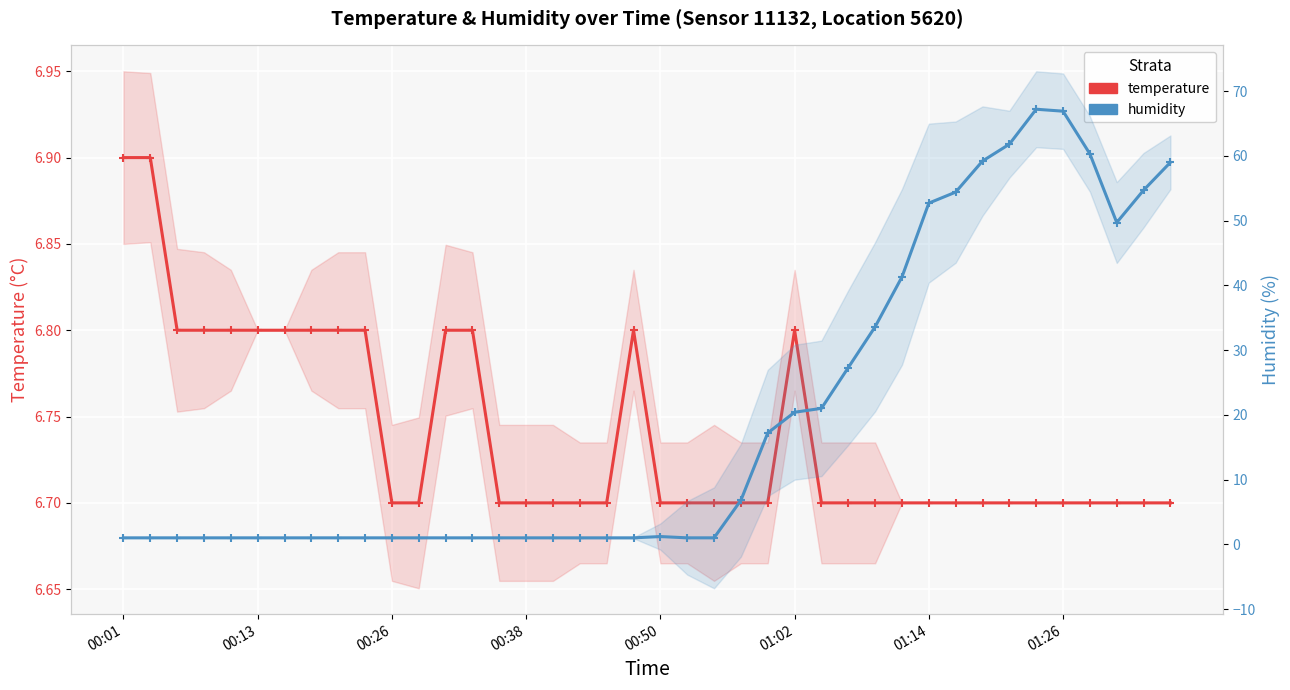

At which label does temperature reach its peak?

00:01